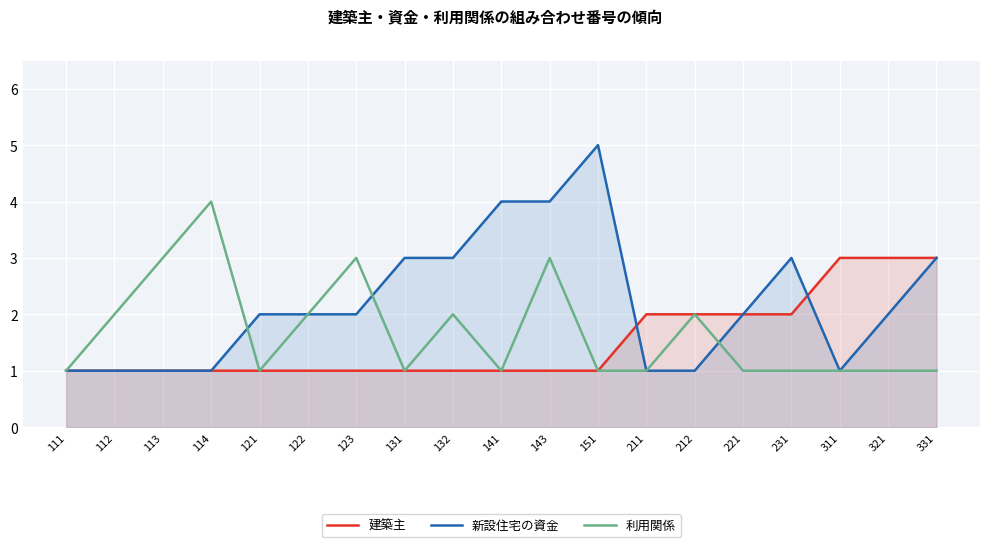

How many 建築主 values are between 1 and 2?

16